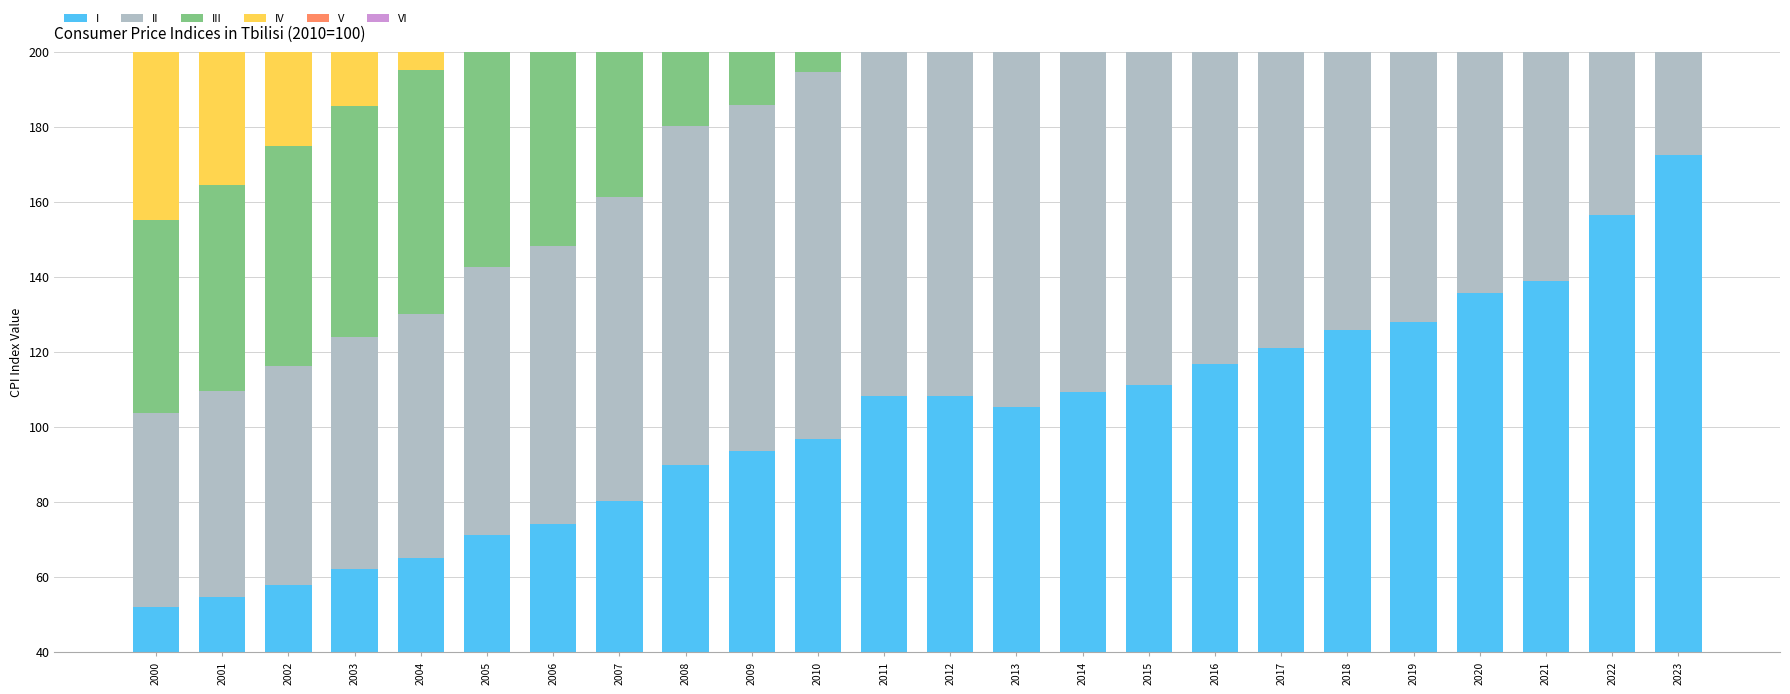

At which label is IV closest to 110?

2014